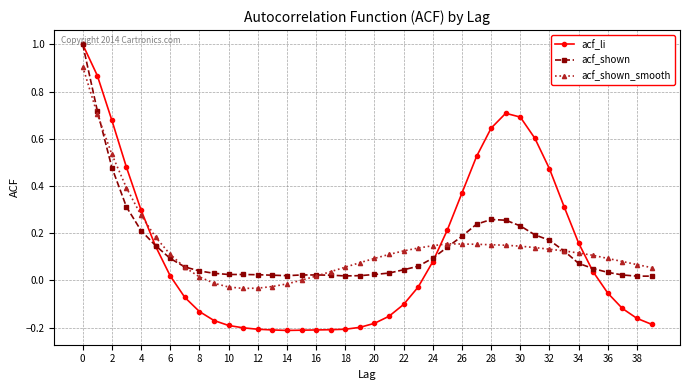

What is the highest value of the acf_li series?

1.0